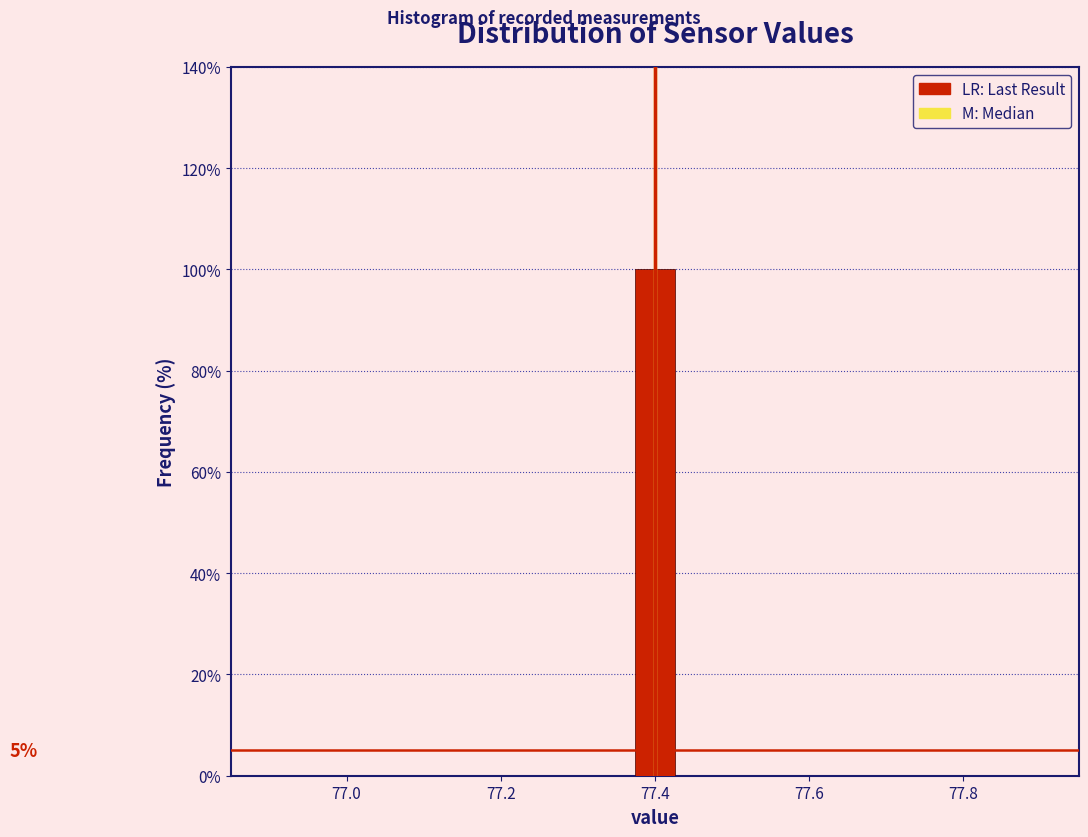

Around what value on the x-axis is the tallest bar? Give the approximate position of its centre, as read against the axis.

77.40